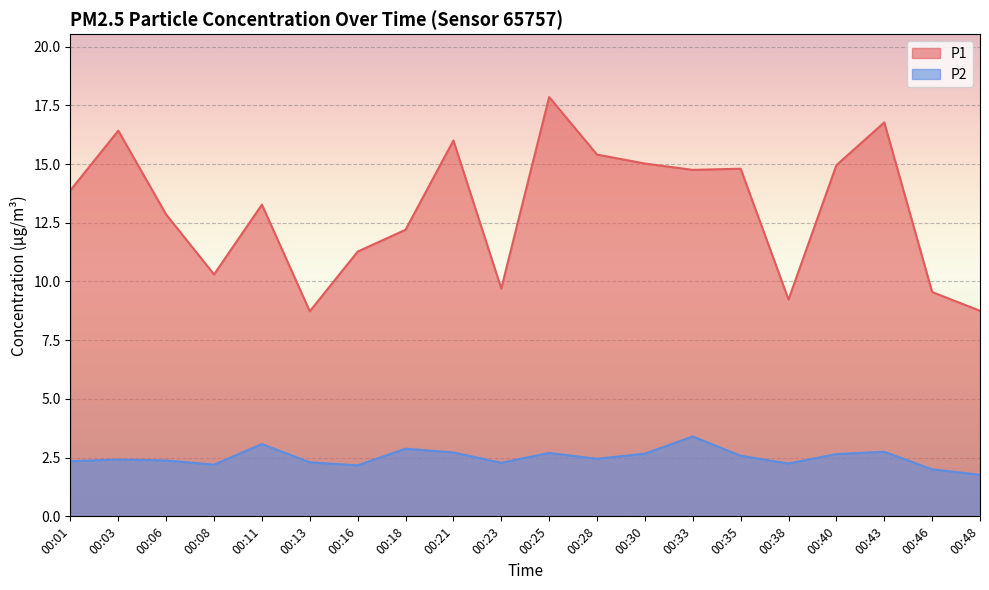

True or false: P2 and P1 cross at least once.

False